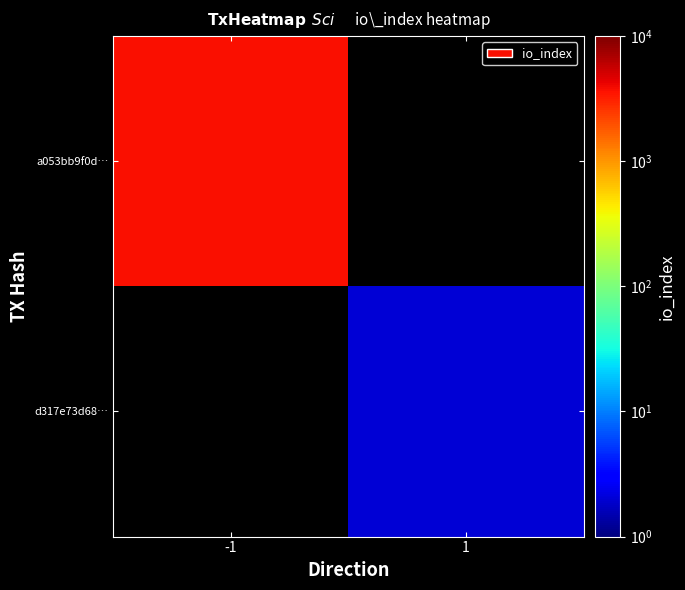

Which series has the largest range (max minus min)?

a053bb9f0d…